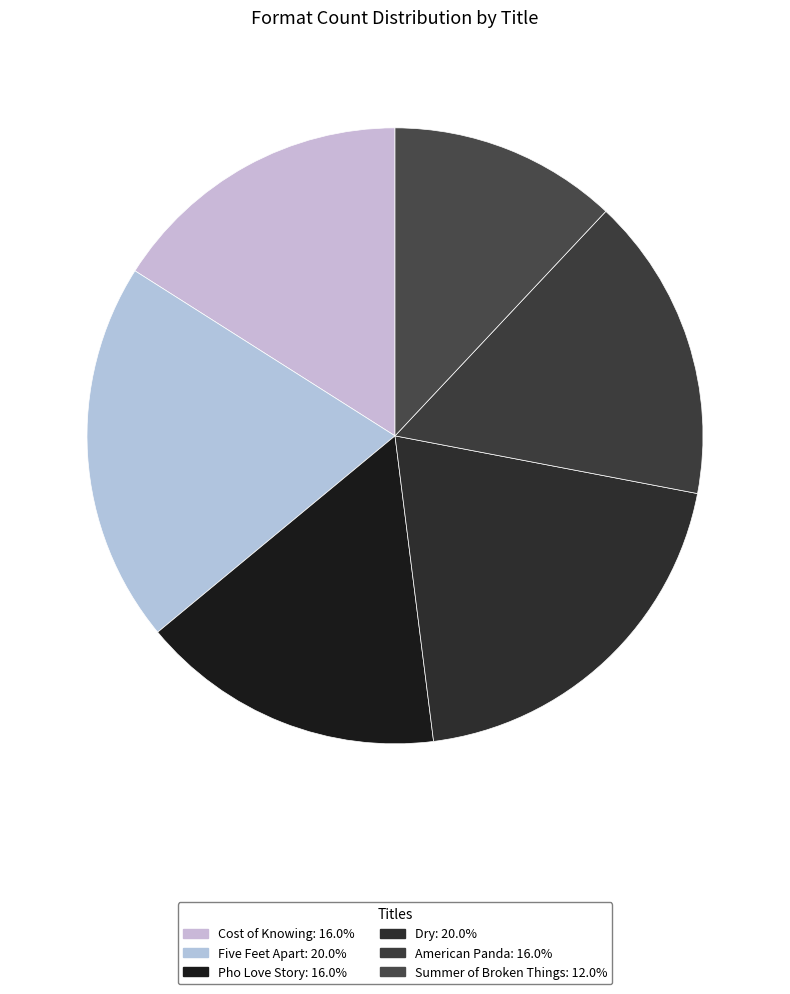

What portion of the pie excludes Cost of Knowing?

84.0%